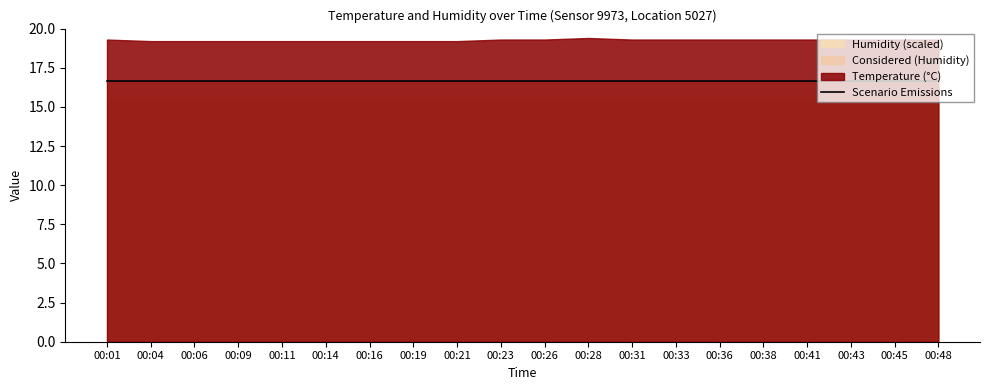

What is the difference between the maximum and minimum values in the temperature series?

0.2